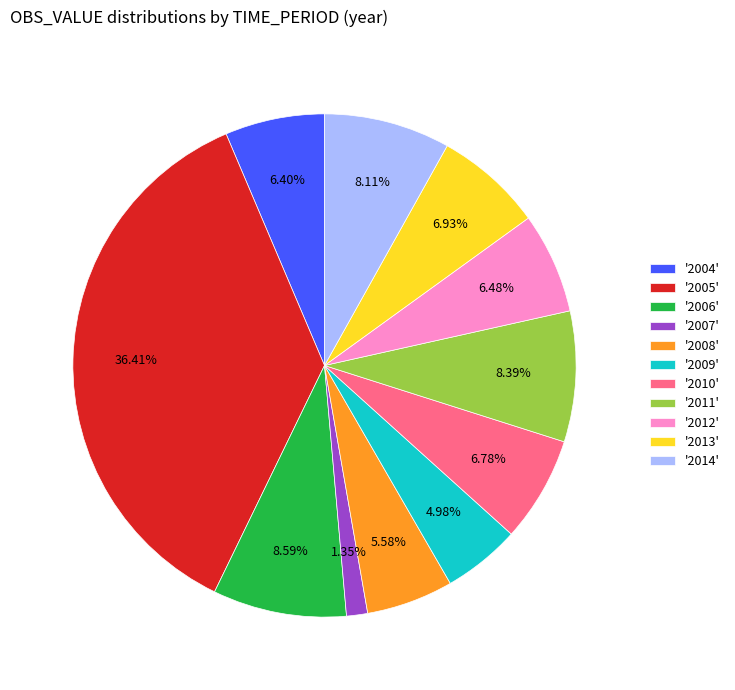

Combined, do '2009' and '2010' account for over 50%?

No